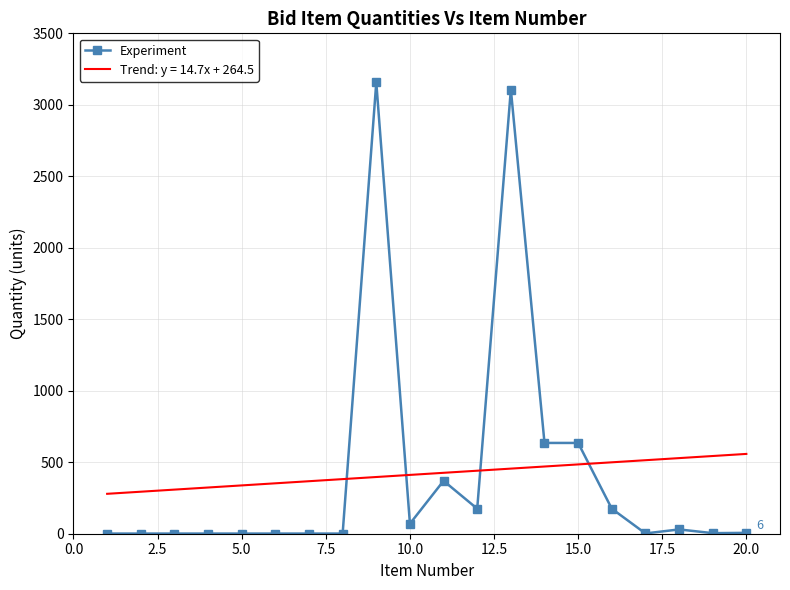

True or false: Experiment has more than 0 interior local peaks.

True